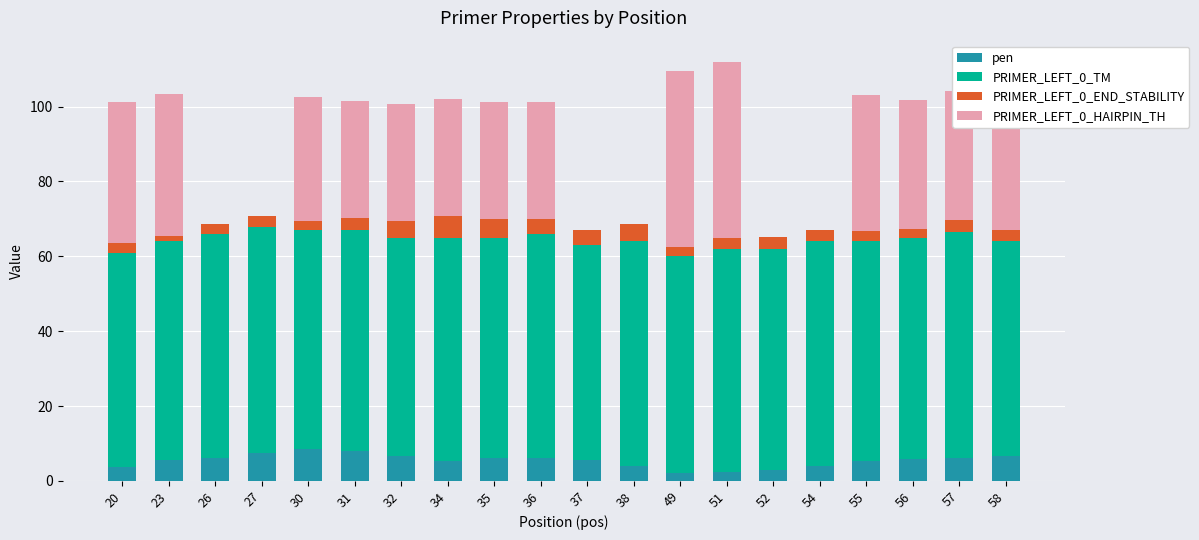

What is the maximum value for pen?

8.4